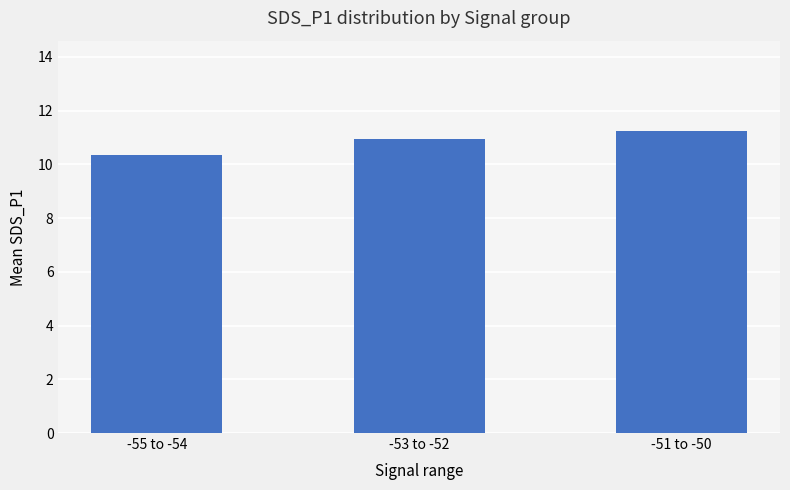

The chart shows a value of 10.4 at -55 to -54. True or false?

True